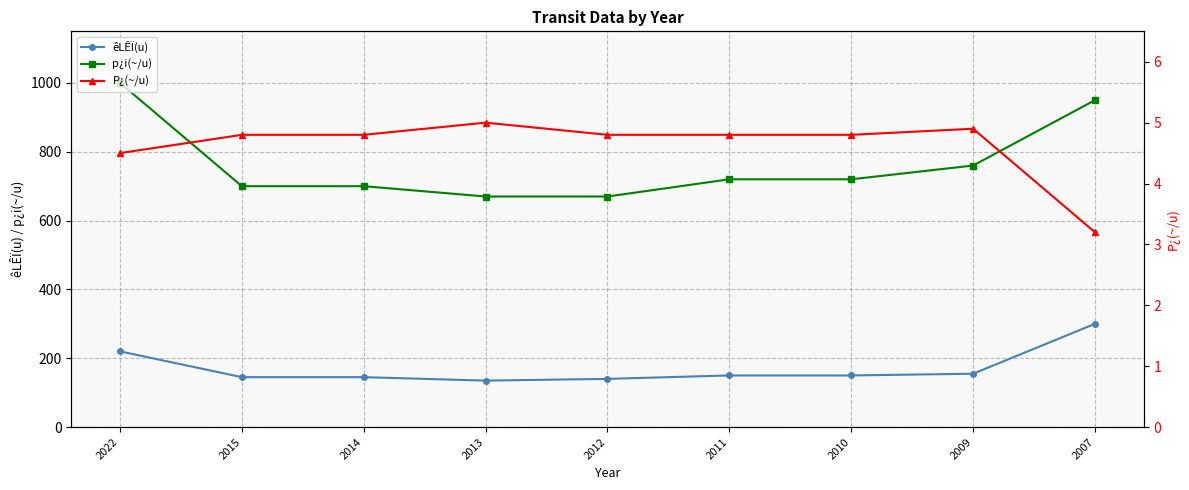

Which series has the widest spread of values?

p¿i(~/u)